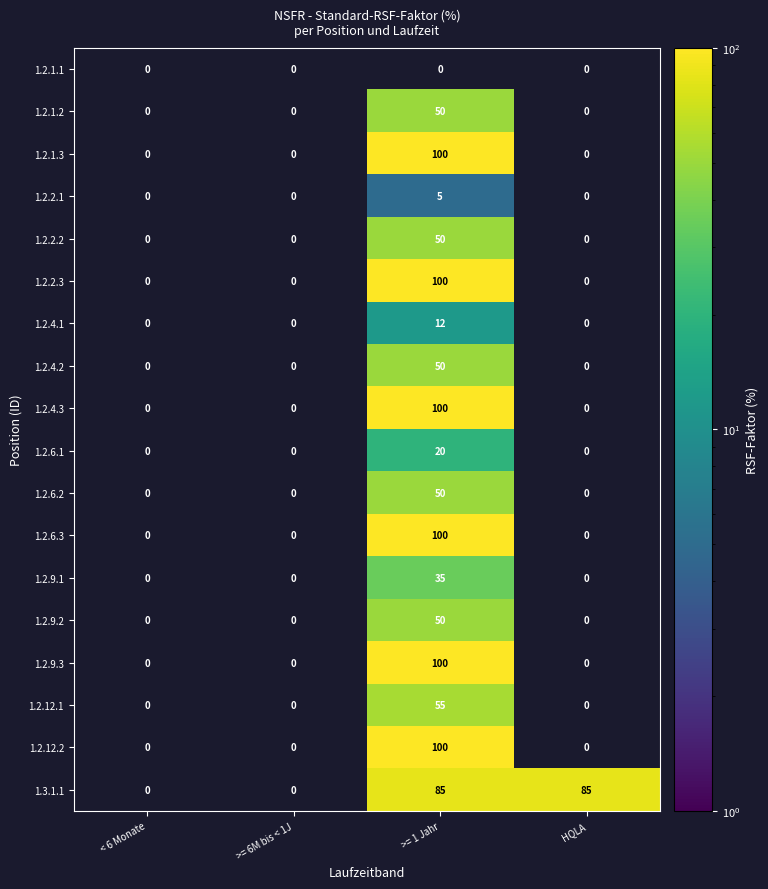

How many 1.3.1.1 values are between 0 and 85?

4